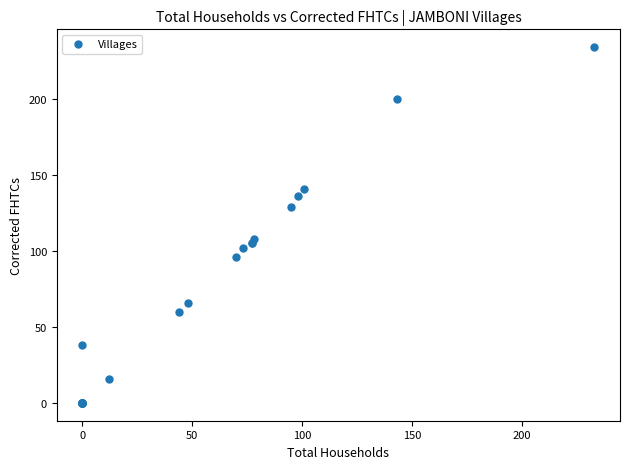

What Y value in the scatter plot is closest to 117?

108